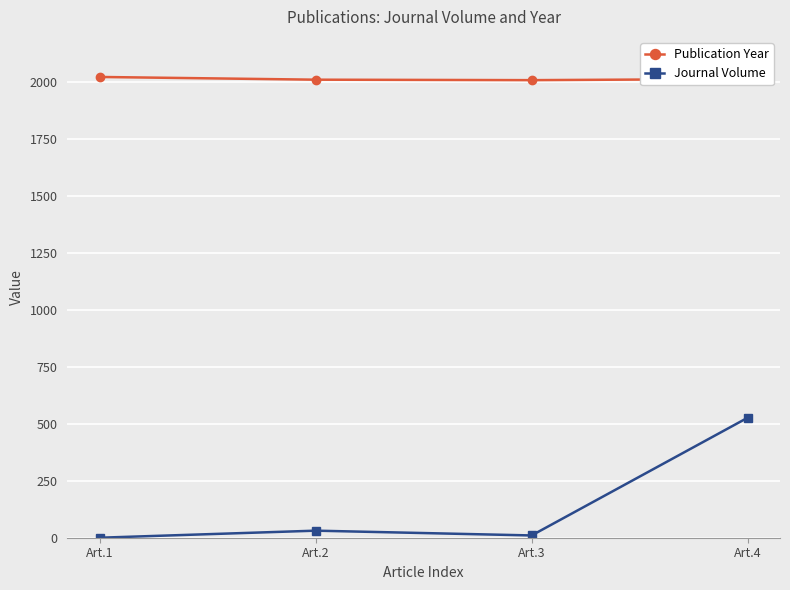

How many series are shown in this chart?

2